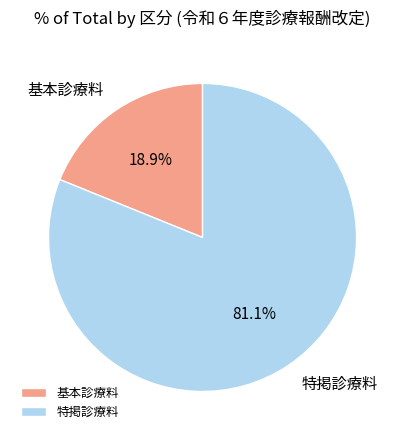

What is the ratio of the value at 特掲診療料 to the value at 基本診療料?

4.3